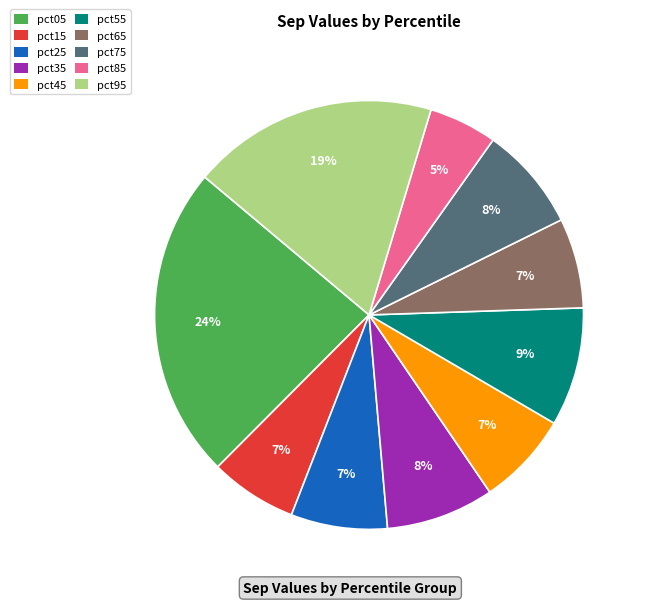

Between pct45 and pct85, which is larger?

pct45